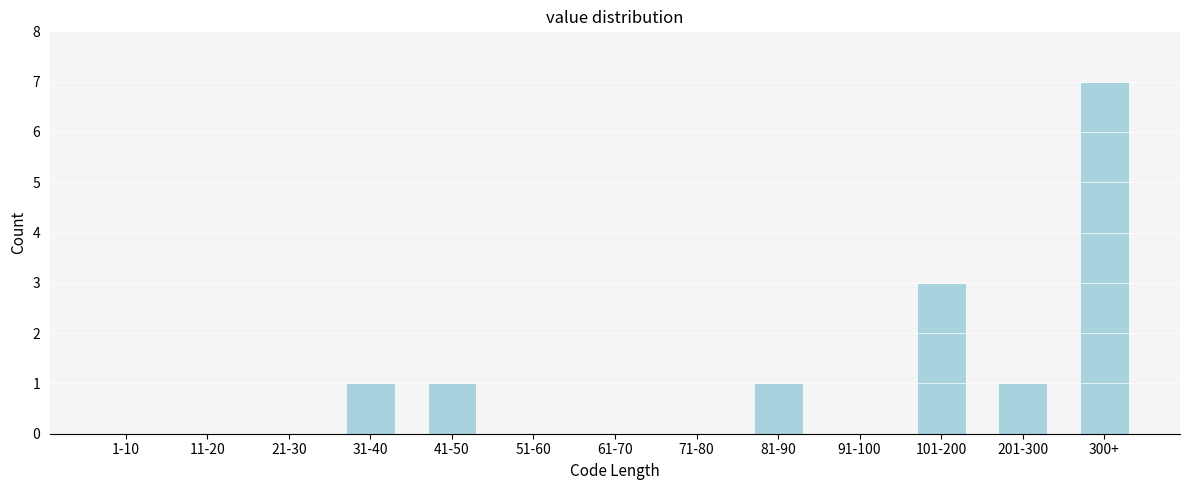

Reading left to right, extract all data points from this chart.

1-10=0	11-20=0	21-30=0	31-40=1	41-50=1	51-60=0	61-70=0	71-80=0	81-90=1	91-100=0	101-200=3	201-300=1	300+=7